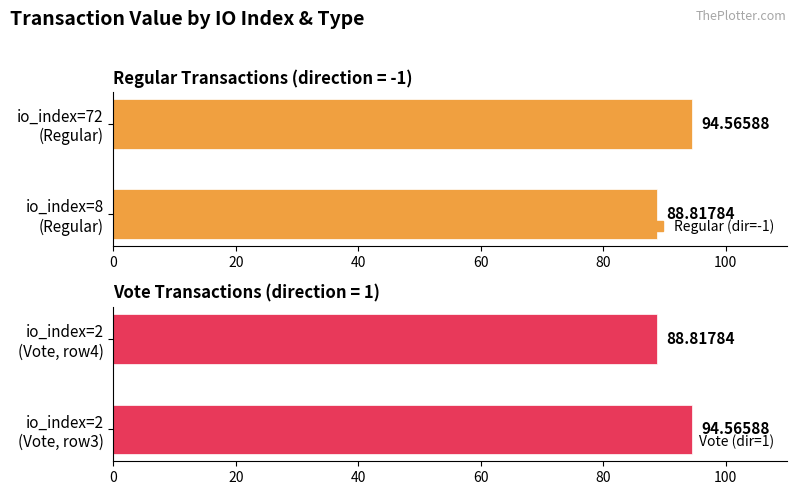

The Regular (dir=-1) series shows 45.3 at io_index=8 (Regular). True or false?

False